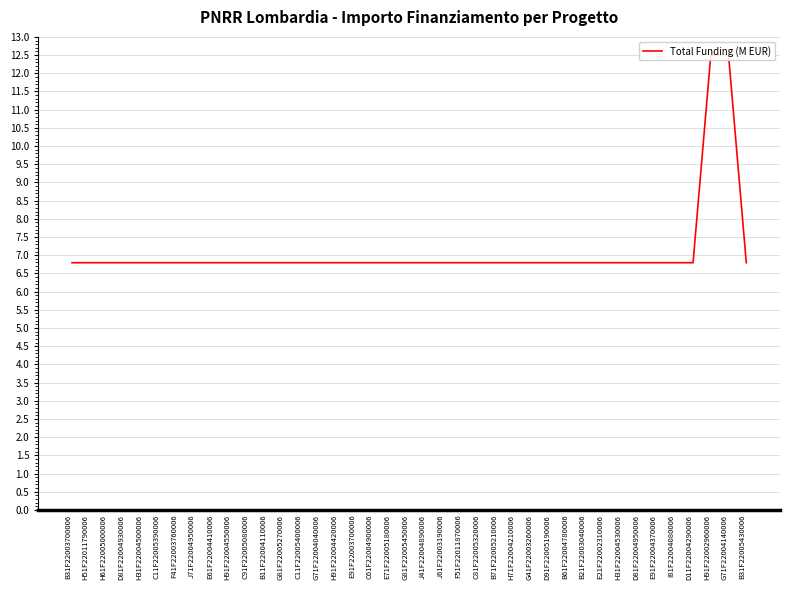

What is the smallest value displayed?

6.8